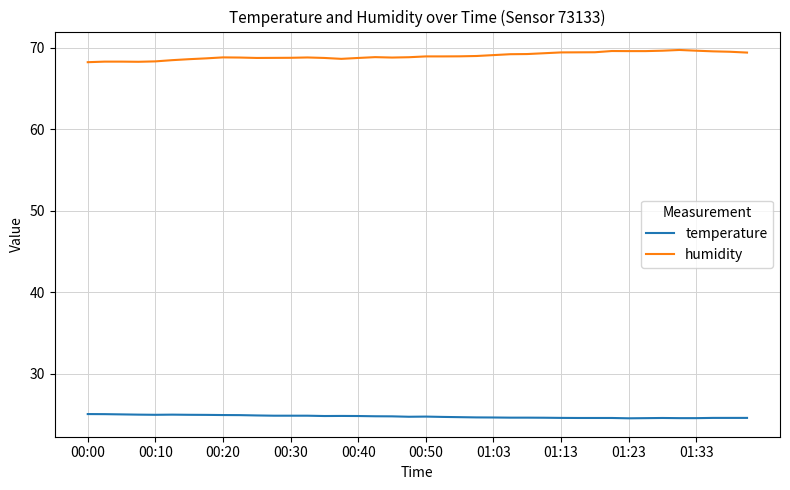

True or false: temperature and humidity intersect in this chart.

False